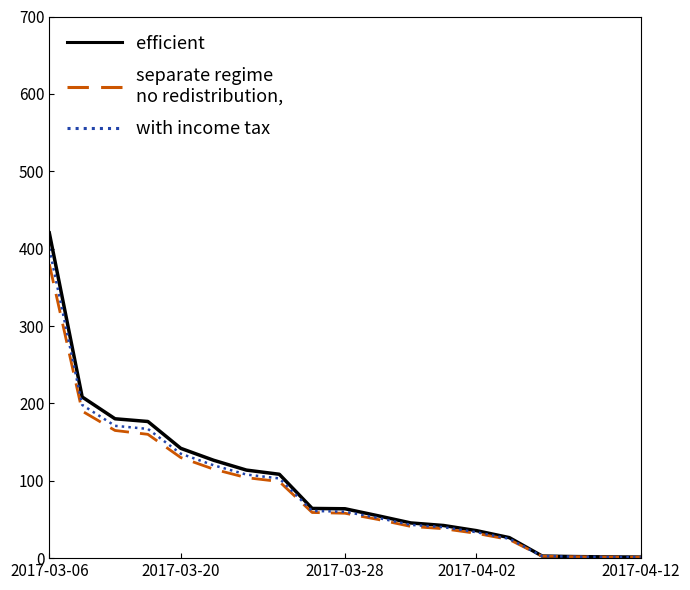

At which category is the sum across all series the highest?

2017-03-06